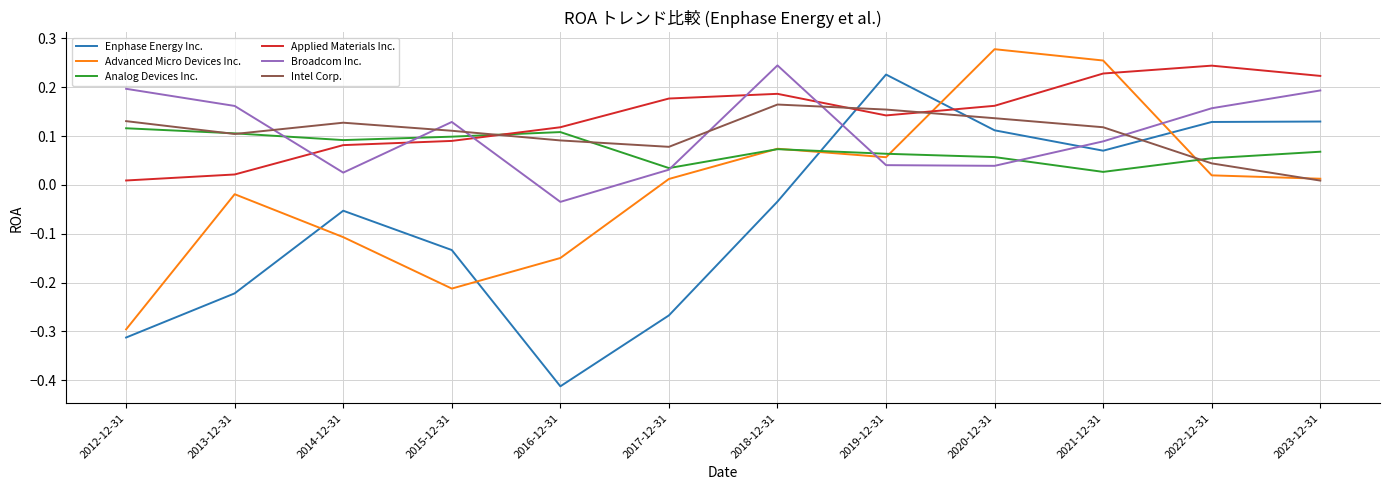

How many negative values does the Advanced Micro Devices Inc. series have?

5